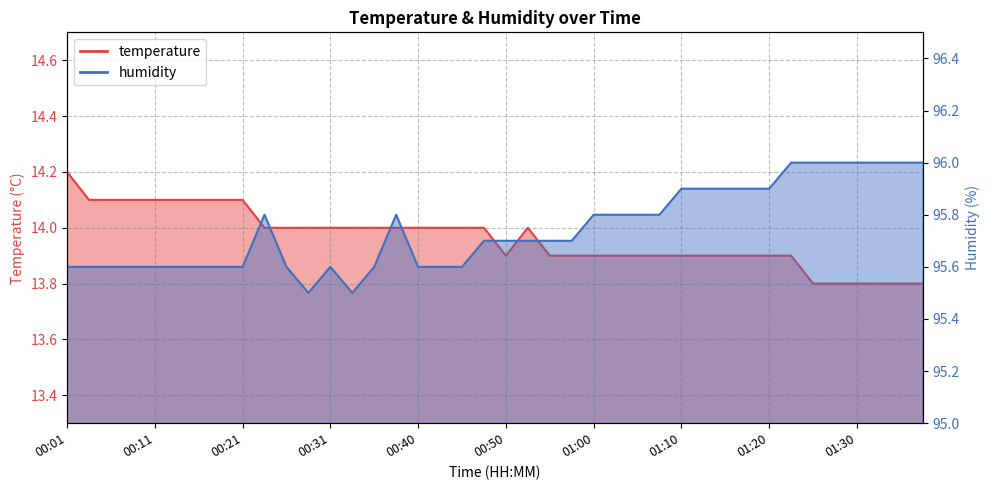

What is the difference between the maximum and second lowest values in the temperature series?

0.4